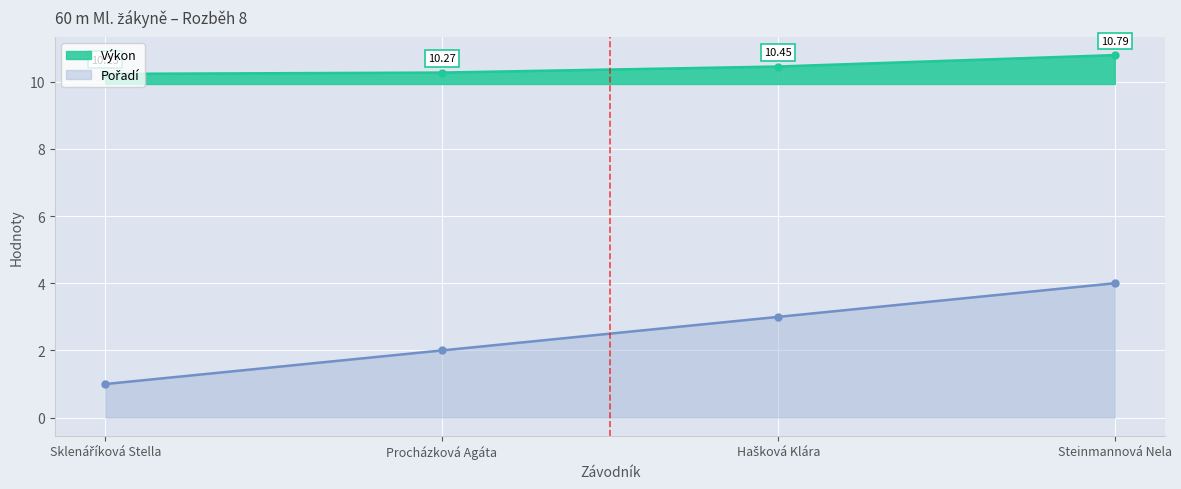

How many lines are shown in the chart?

2